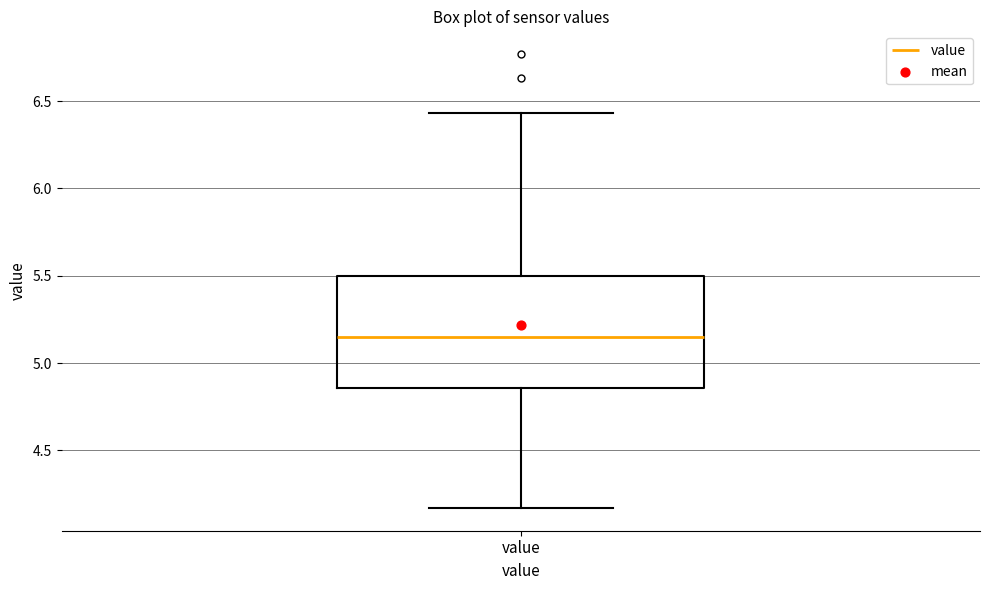

Transcribe this box plot: give where the median line is, the range the box spans, and where the two whiskers end, as read against the y-axis. The values are not printed on the chart, so give them approximately, as read against the axis.

median 5.15, box 4.85 to 5.50, whiskers 4.15 to 6.45